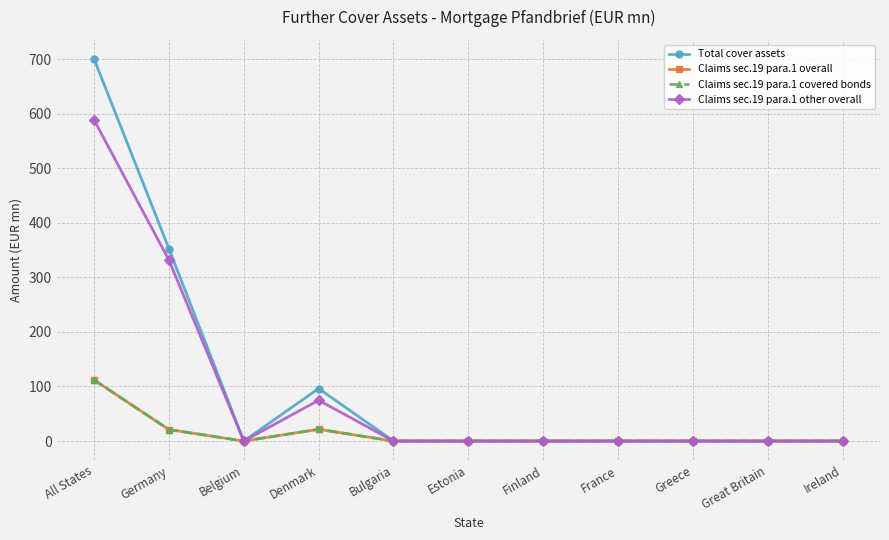

Which label corresponds to the largest value in the chart?

All States